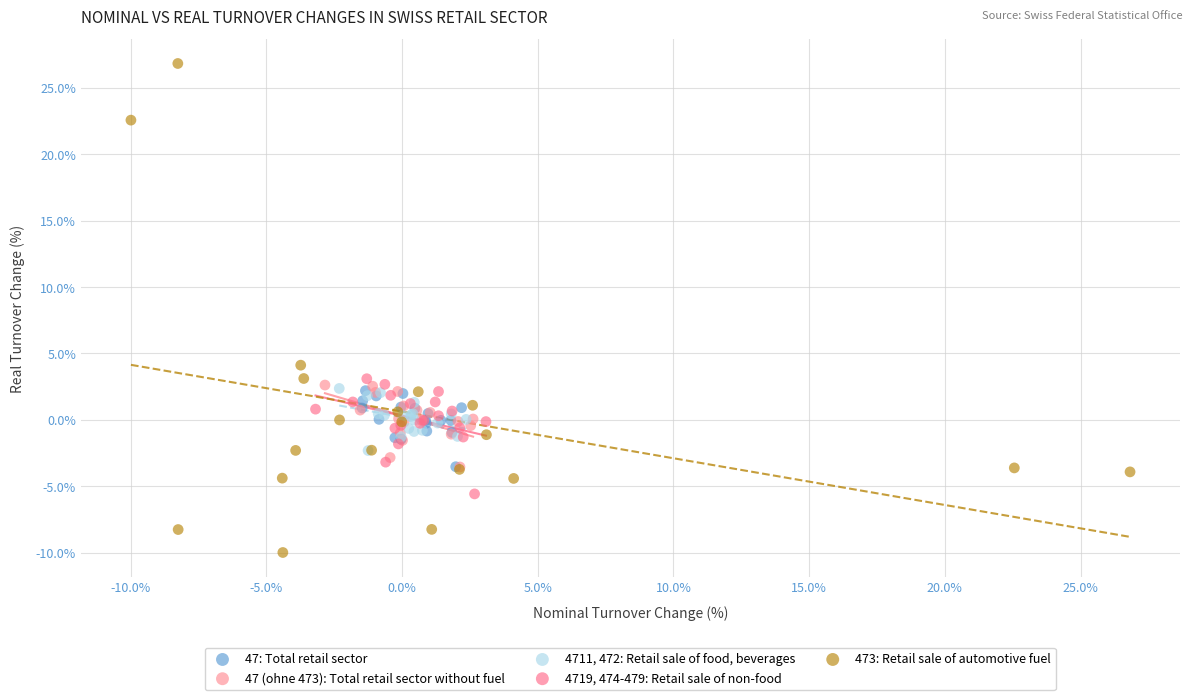

Which series contains the highest Y value?

473: Retail sale of automotive fuel